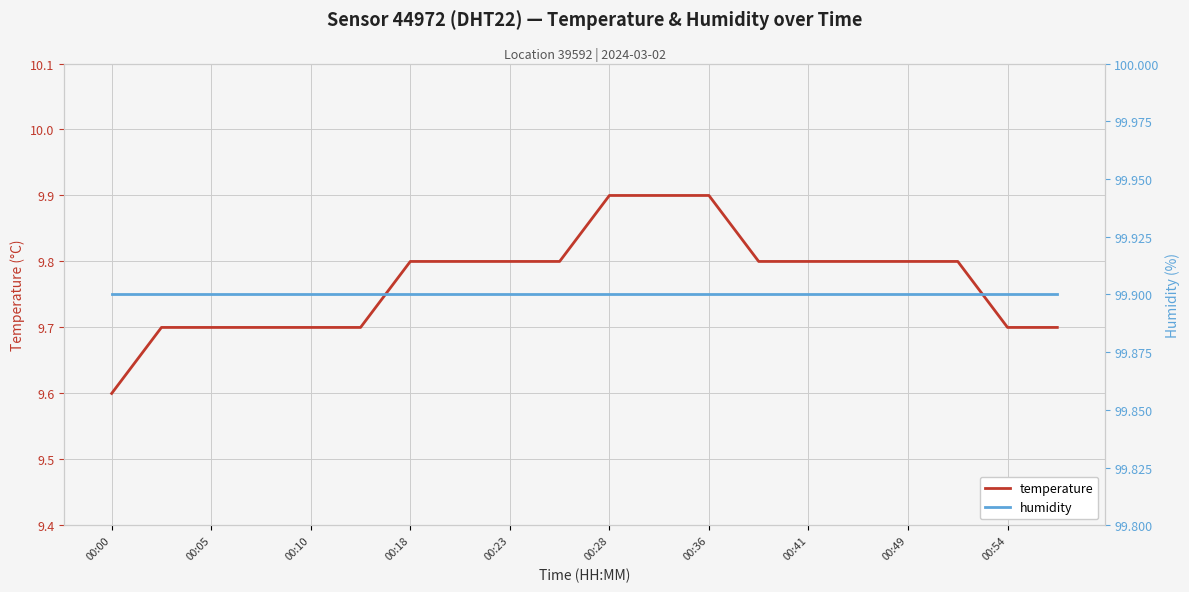

Is it true that temperature equals 9.8 at 00:41?

True